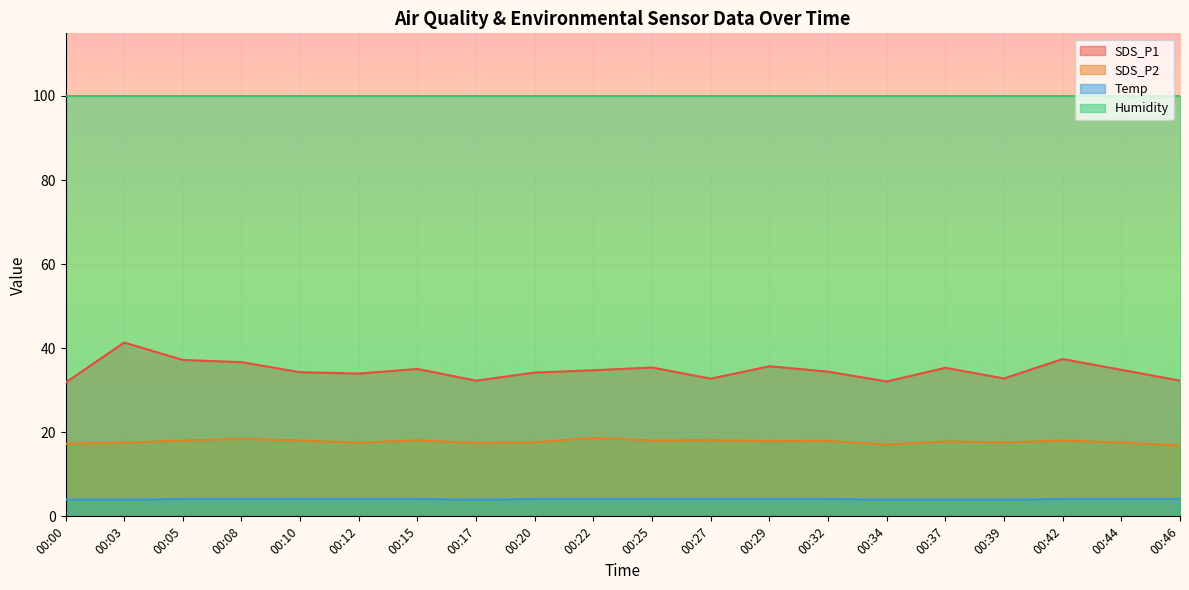

What is the difference between the second highest and minimum values in the SDS_P2 series?

1.6